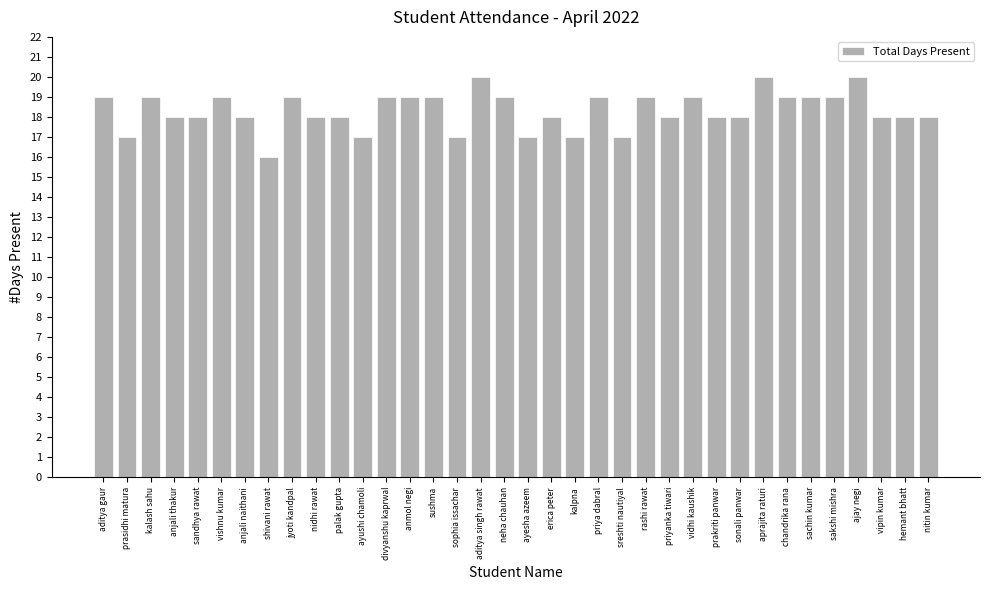

Is it true that the value at sophia issachar is 9?

False